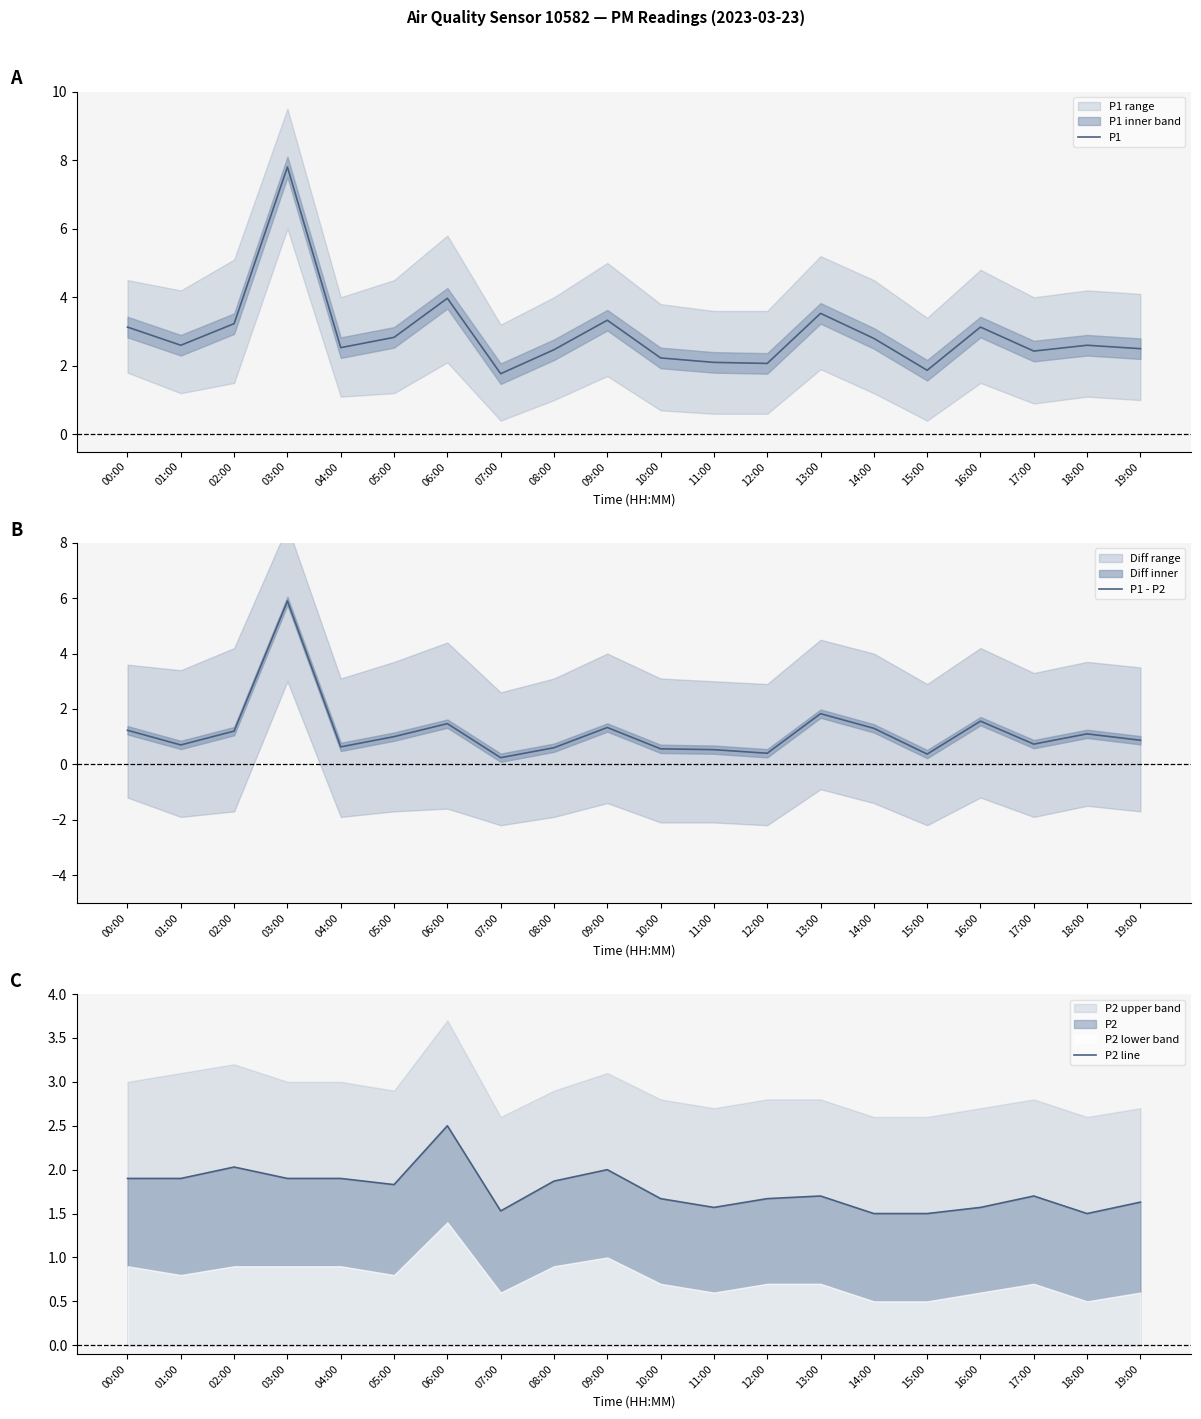

Reading left to right, what are all the values shown in this chart?

P1: 00:00=3.1	01:00=2.6	02:00=3.2	03:00=7.8	04:00=2.5	05:00=2.8	06:00=4.0	07:00=1.8	08:00=2.5	09:00=3.3	10:00=2.2	11:00=2.1	12:00=2.1	13:00=3.5	14:00=2.8	15:00=1.9	16:00=3.1	17:00=2.4	18:00=2.6	19:00=2.5
P1 - P2: 00:00=1.2	01:00=0.7	02:00=1.2	03:00=5.9	04:00=0.6	05:00=1.0	06:00=1.5	07:00=0.2	08:00=0.6	09:00=1.3	10:00=0.6	11:00=0.5	12:00=0.4	13:00=1.8	14:00=1.3	15:00=0.4	16:00=1.6	17:00=0.7	18:00=1.1	19:00=0.9
P2 line: 00:00=1.9	01:00=1.9	02:00=2.0	03:00=1.9	04:00=1.9	05:00=1.8	06:00=2.5	07:00=1.5	08:00=1.9	09:00=2.0	10:00=1.7	11:00=1.6	12:00=1.7	13:00=1.7	14:00=1.5	15:00=1.5	16:00=1.6	17:00=1.7	18:00=1.5	19:00=1.6